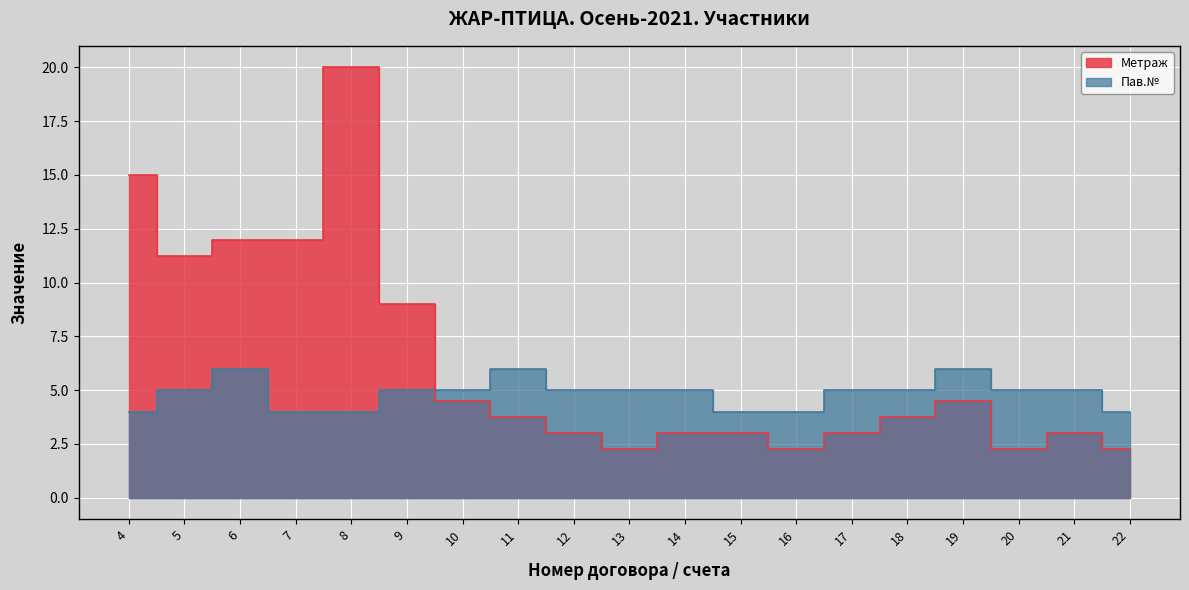

Which series has the largest total across all categories?

Метраж